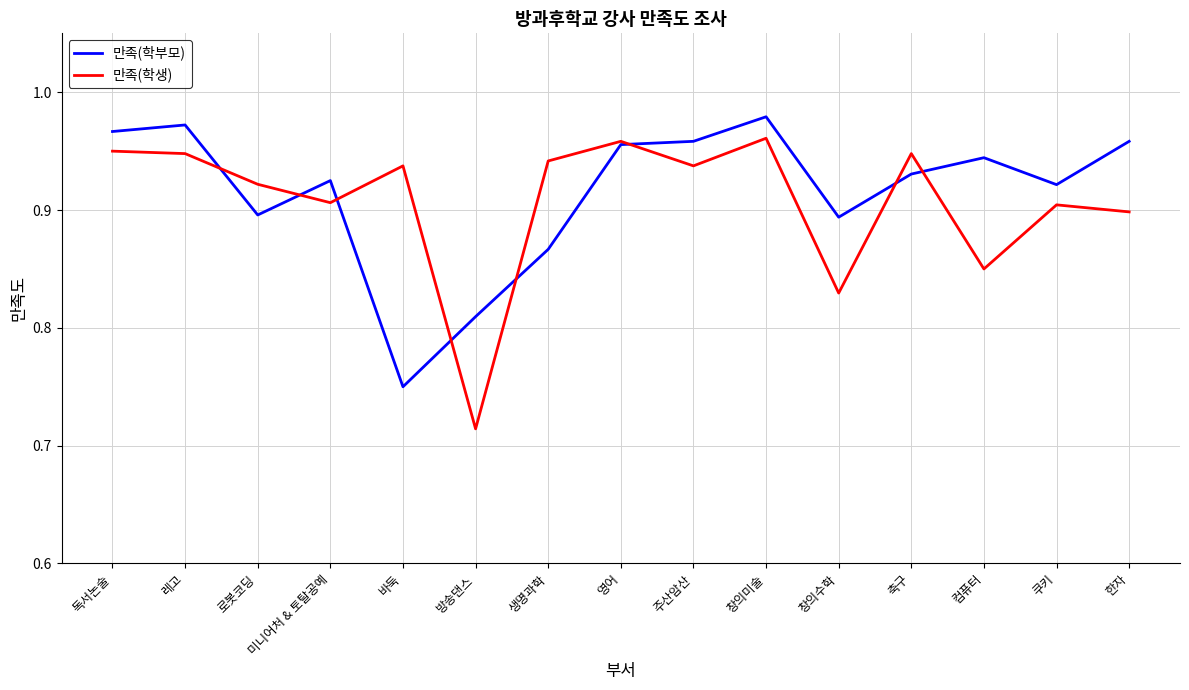

Rank the series at 생명과학 from highest to lowest value.

만족(학생), 만족(학부모)